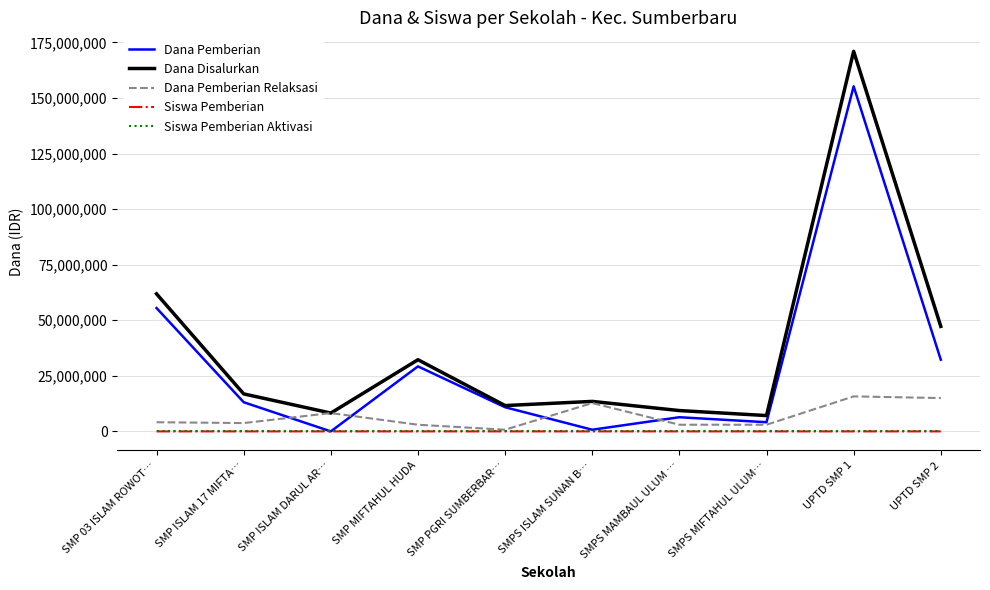

Between SMP ISLAM DARUL AR… and UPTD SMP 2, which series saw the biggest shift?

Dana Disalurkan